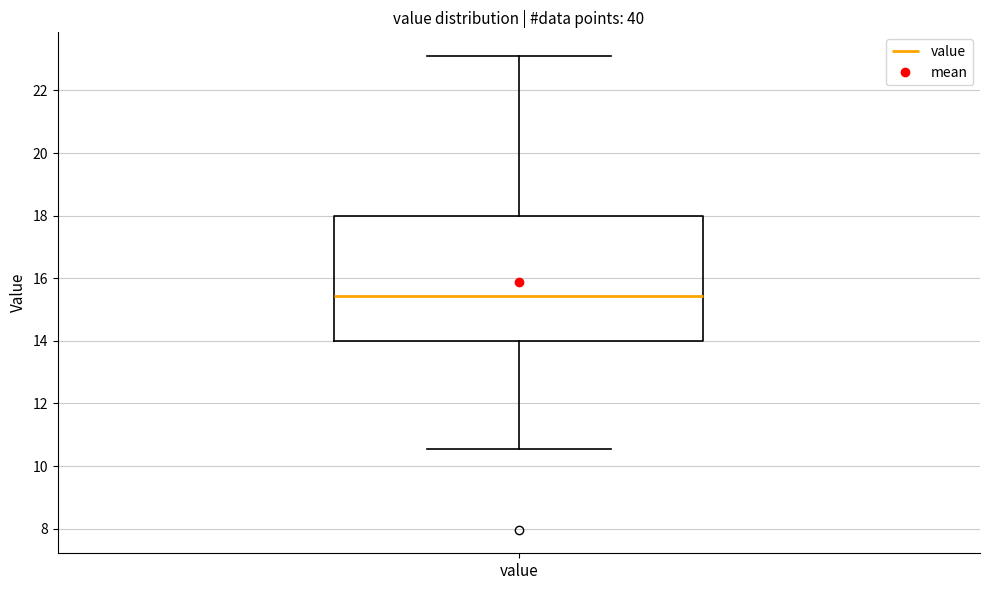

Transcribe this box plot: give where the median line is, the range the box spans, and where the two whiskers end, as read against the y-axis. The values are not printed on the chart, so give them approximately, as read against the axis.

median 15.4, box 14.0 to 18.0, whiskers 10.6 to 23.2